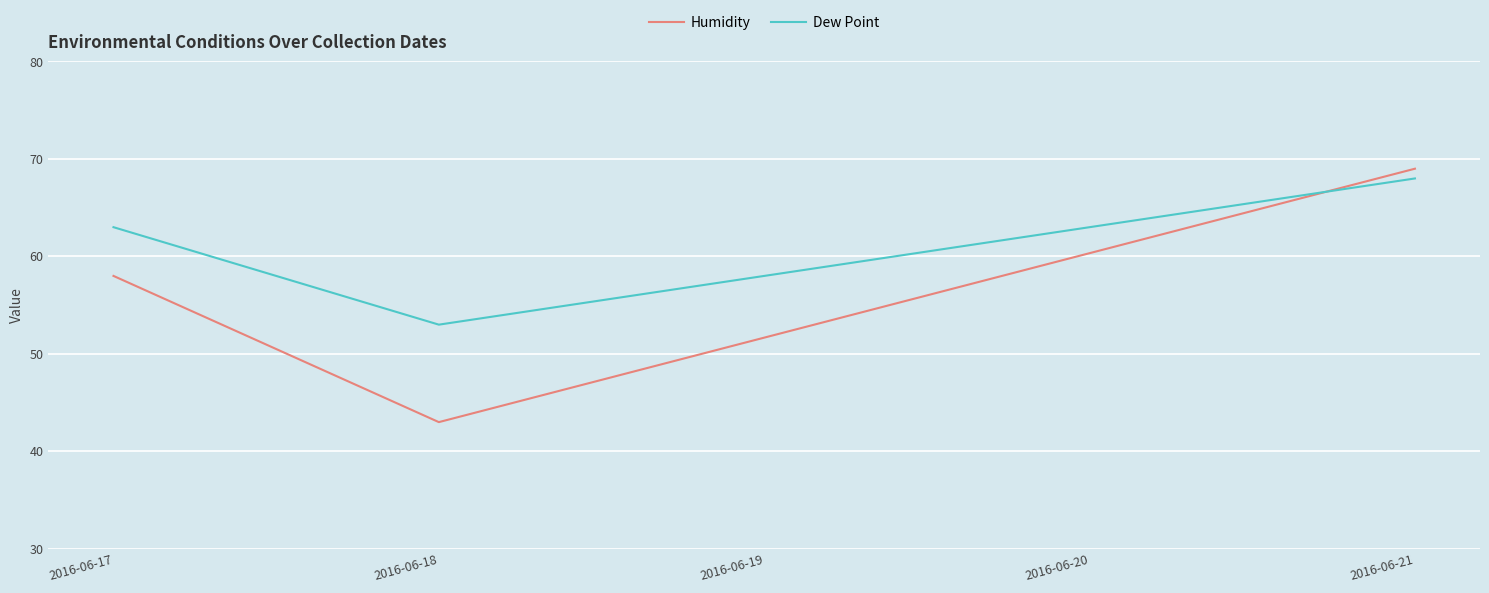

At which category does the chart reach its peak across all series?

2016-06-21